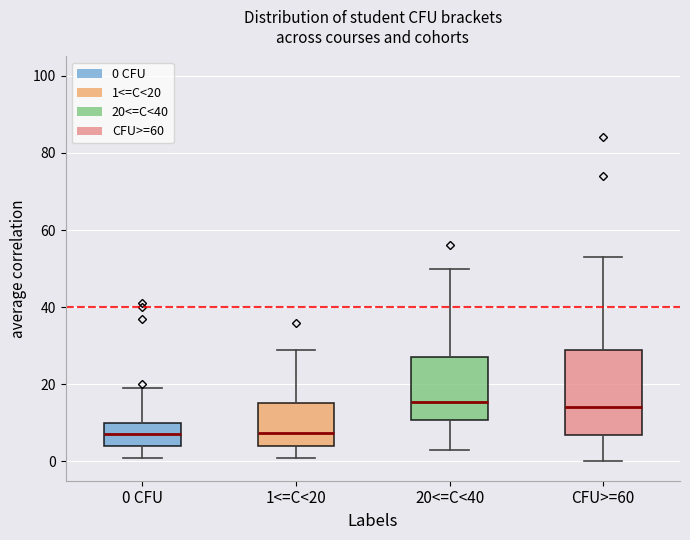

Where does the median line of the box for 1<=C<20 sit on the y-axis? The values are not printed on the chart, so give them approximately, as read against the axis.

8